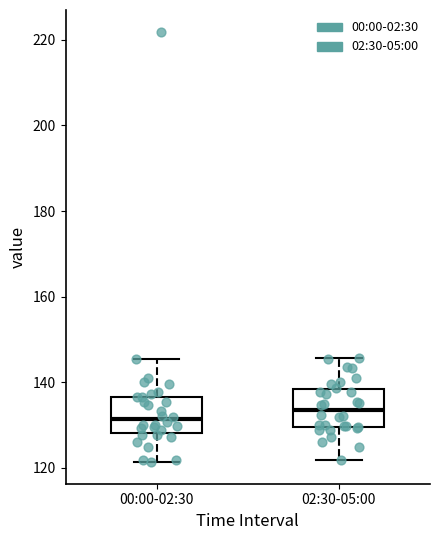

Where does the lower whisker of the box for 00:00-02:30 end on the y-axis? The values are not printed on the chart, so give them approximately, as read against the axis.

122